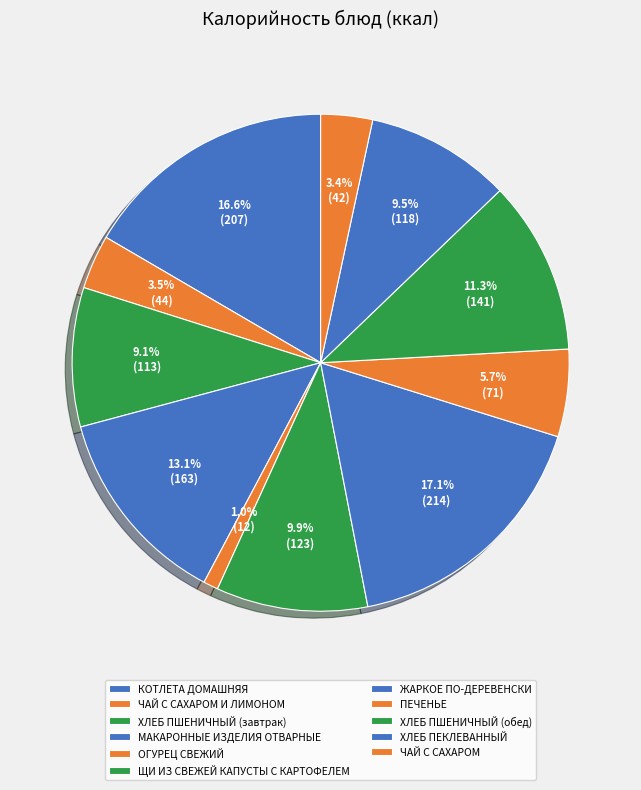

How many slices are in this pie chart?

11